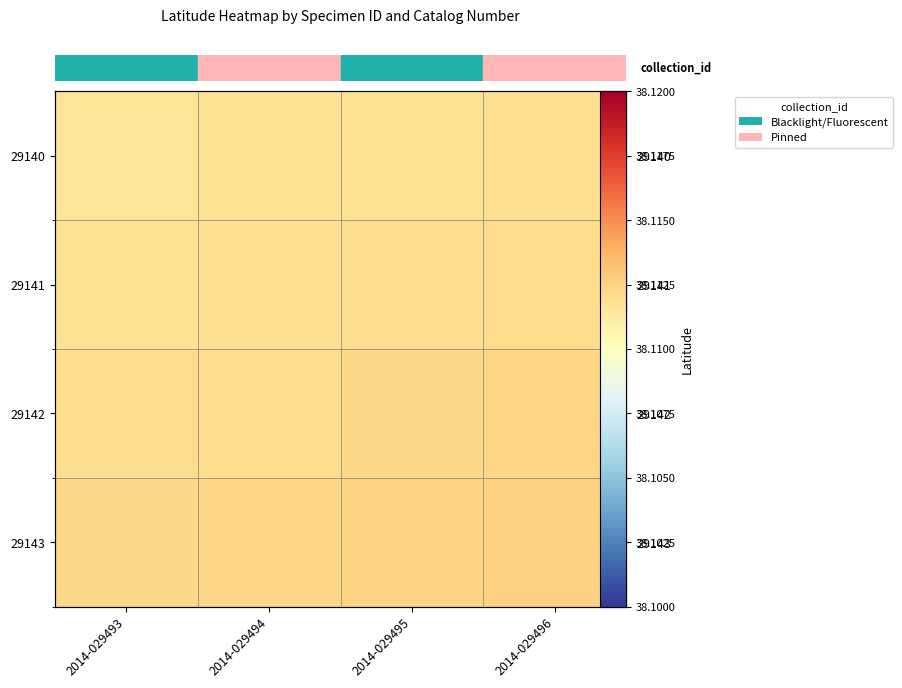

What is the minimum value shown in the chart?

38.1